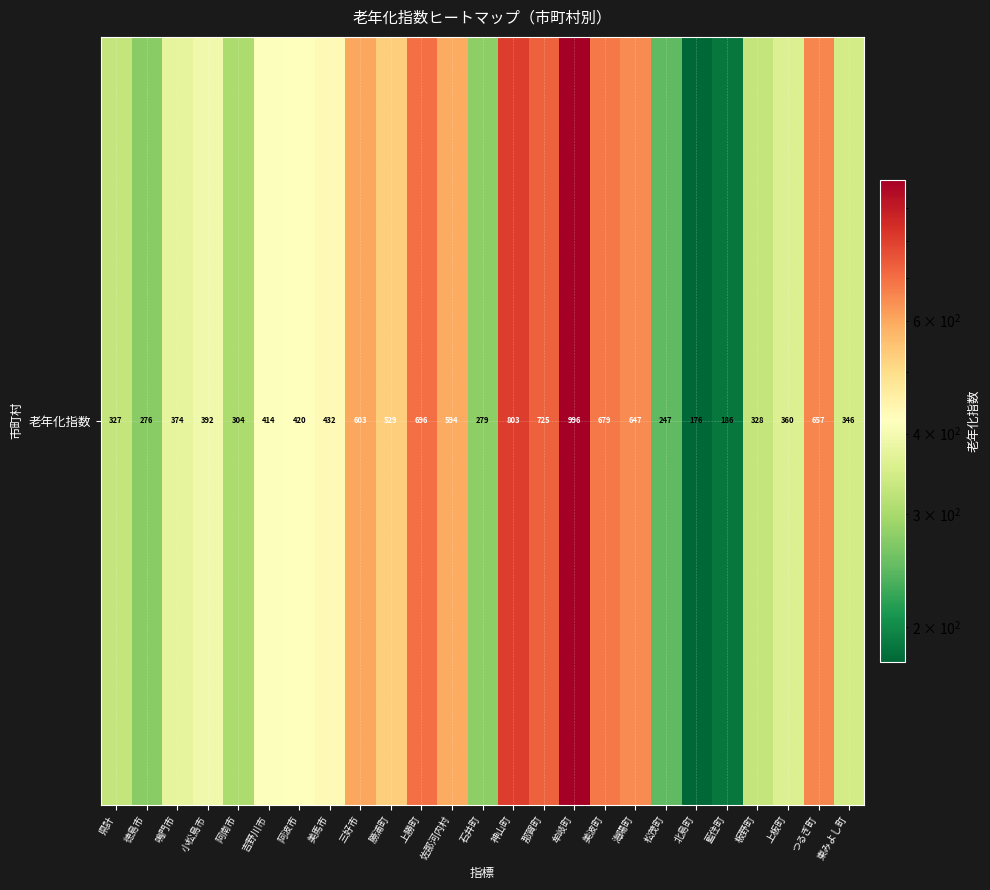

What is the sum of all values?

11791.0